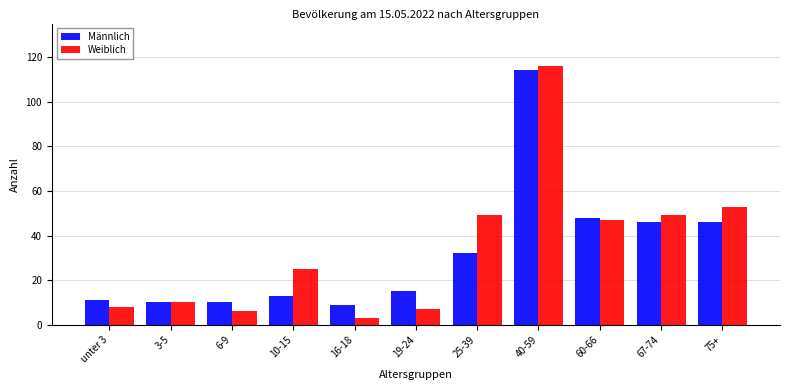

How many bars are there in each group?

2